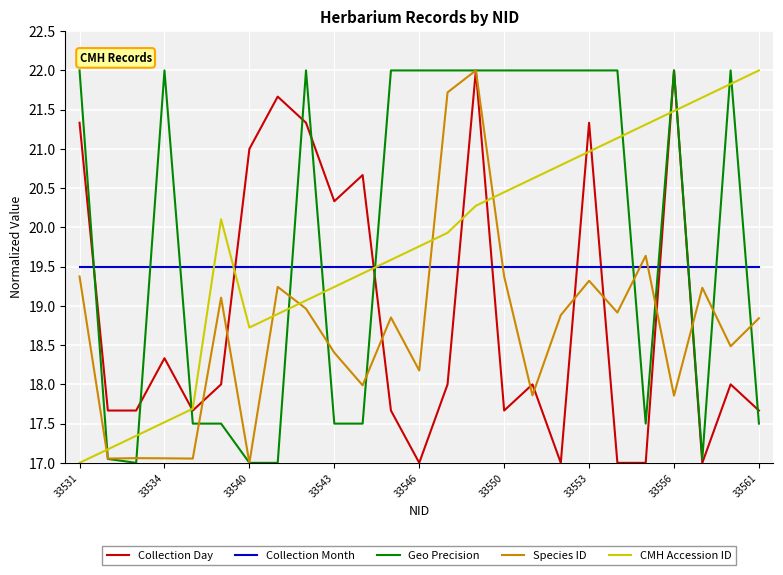

What is the sum of all Geo Precision values?

498.1